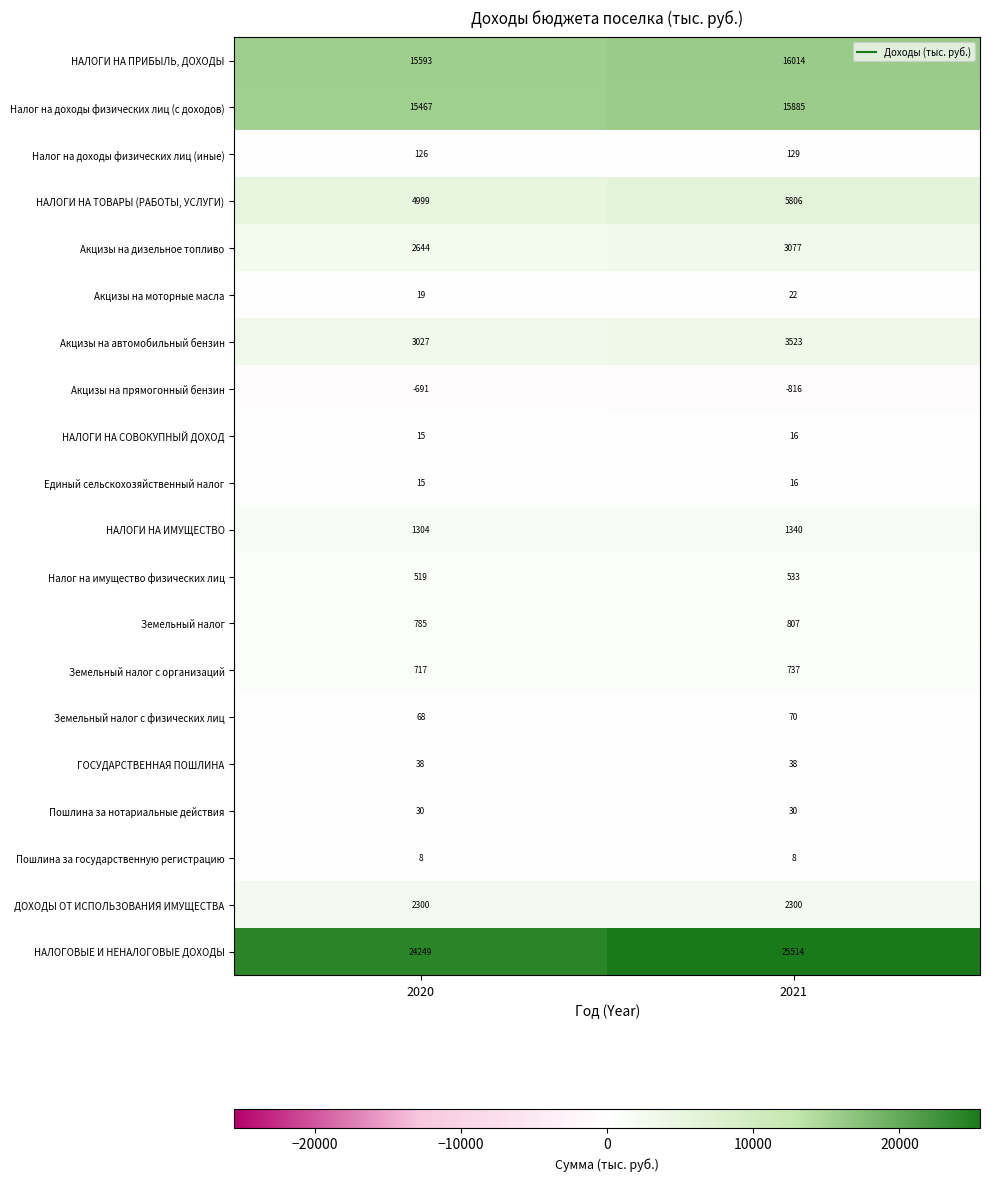

At which label is Налог на доходы физических лиц (иные) closest to 127?

2020